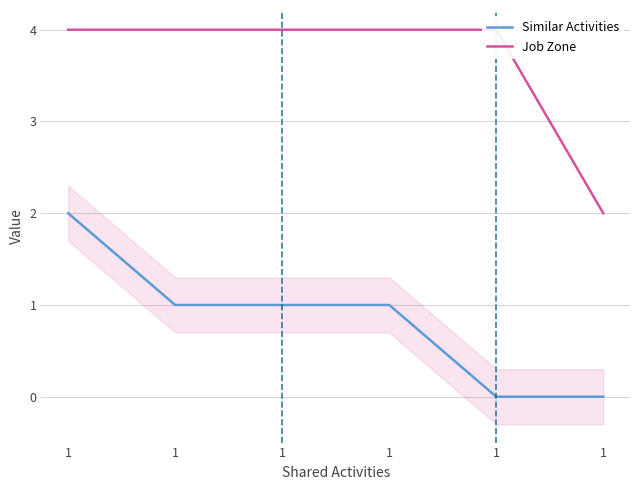

What is the average value of the Similar Activities series?

1